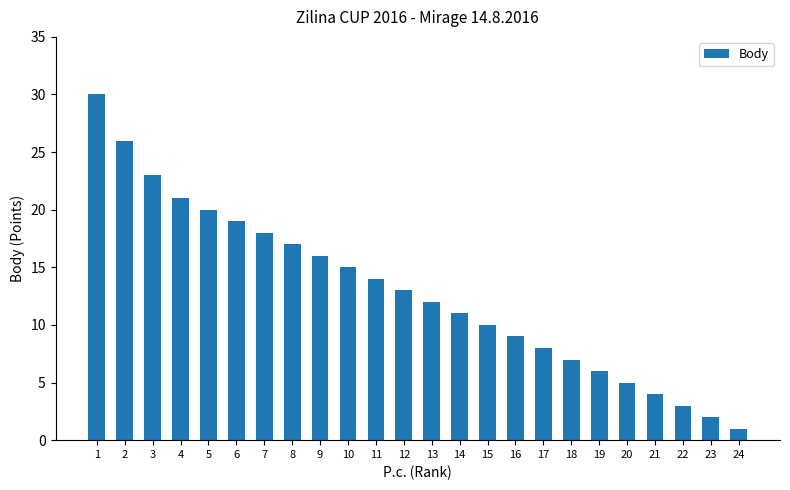

List the labels in order of value, largest first.

1, 2, 3, 4, 5, 6, 7, 8, 9, 10, 11, 12, 13, 14, 15, 16, 17, 18, 19, 20, 21, 22, 23, 24